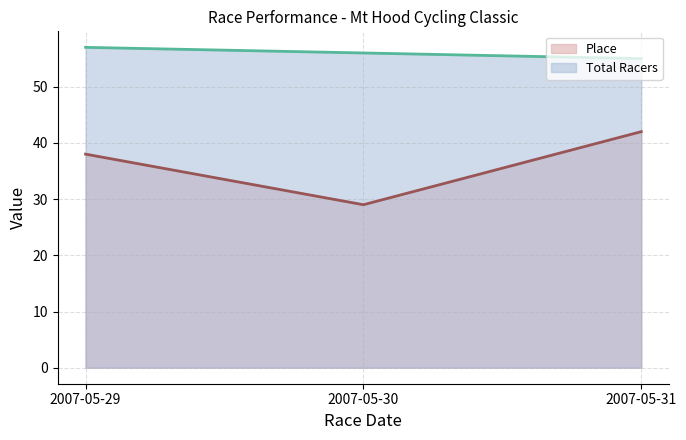

Which category has the highest value in the Place series?

2007-05-31